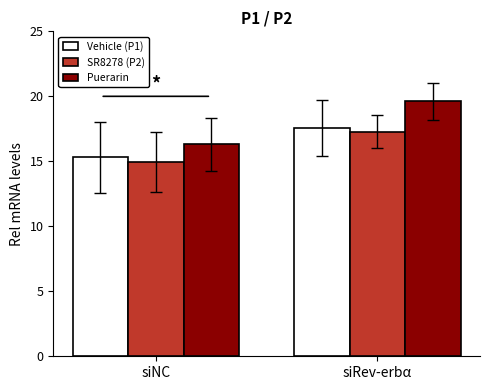

What is the difference between the SR8278 (P2) values at siRev-erbα and siNC?

2.3